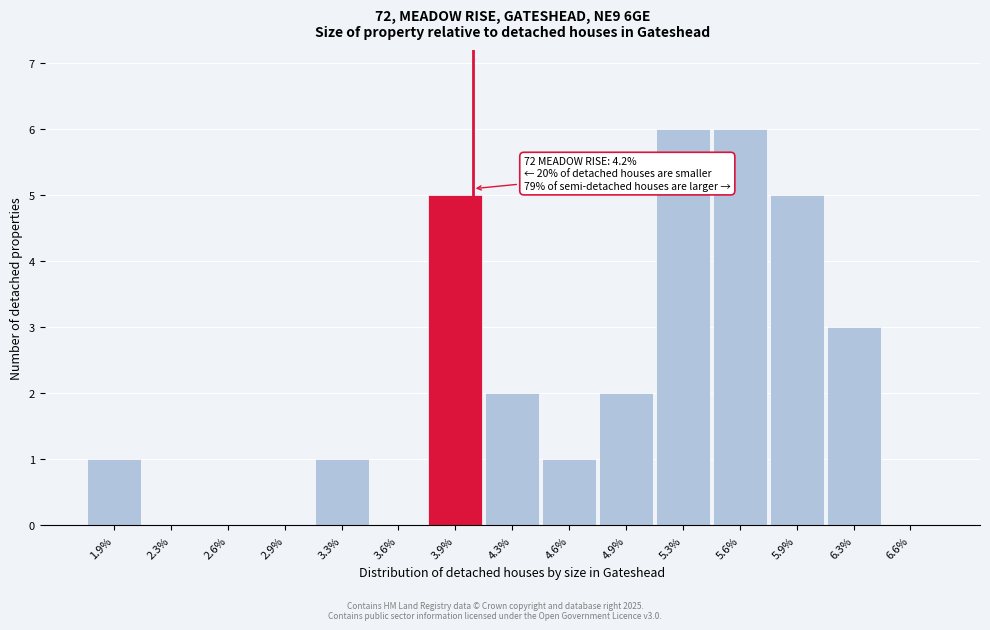

Reading left to right, extract all data points from this chart.

1.9%=1	2.3%=0	2.6%=0	2.9%=0	3.3%=1	3.6%=0	3.9%=5	4.3%=2	4.6%=1	4.9%=2	5.3%=6	5.6%=6	5.9%=5	6.3%=3	6.6%=0